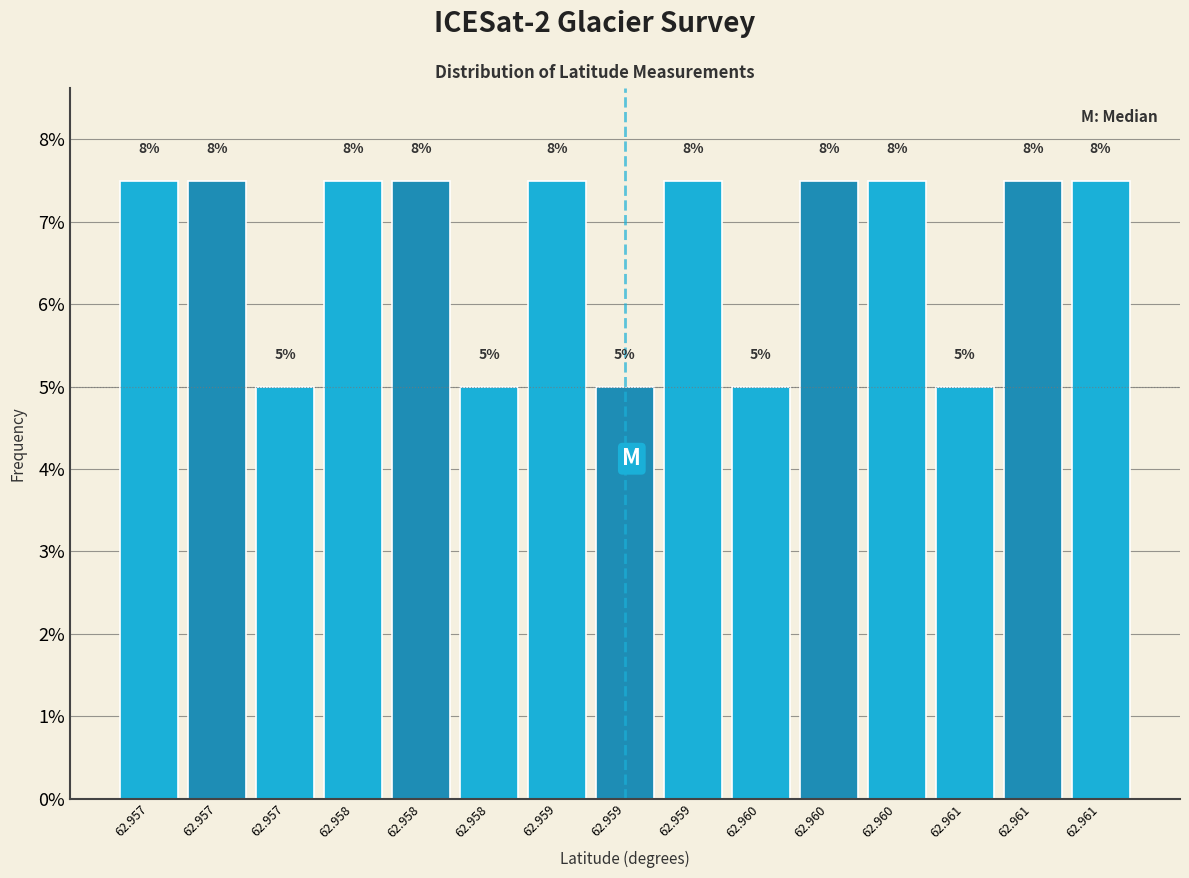

Are the bars horizontal?

No